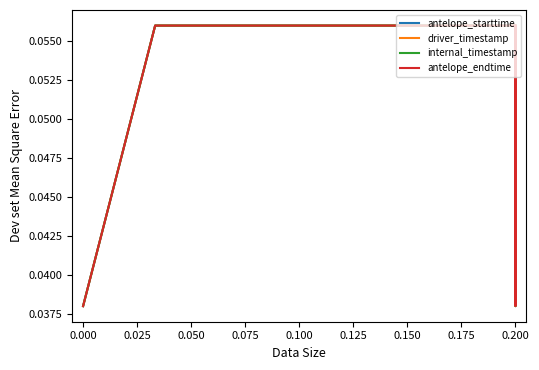

What is the sum of the internal_timestamp values at 0.000 and 0.200?

0.1